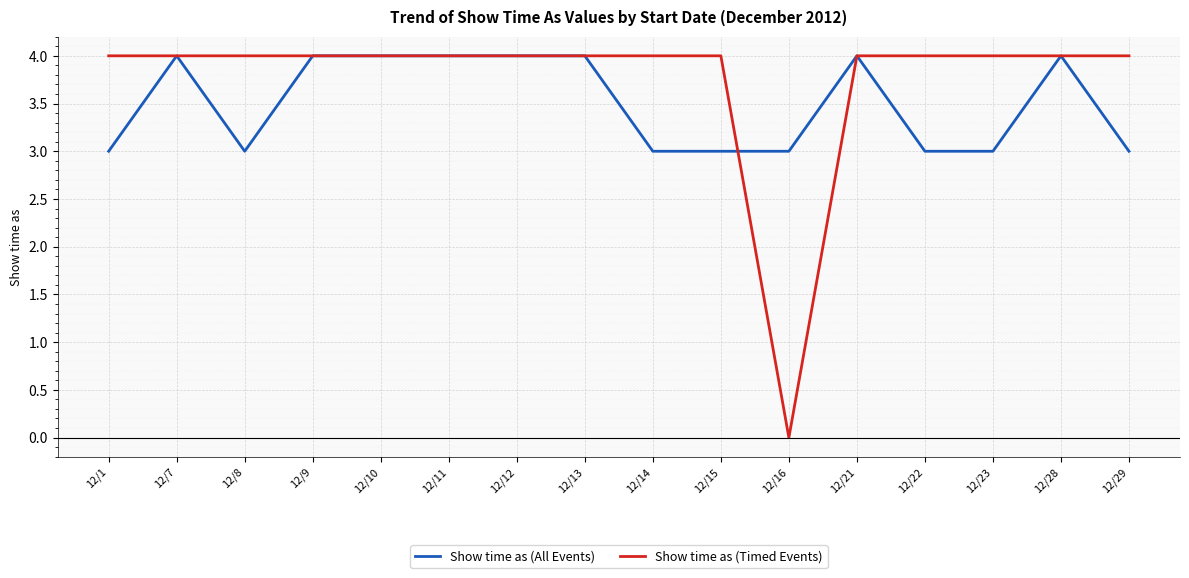

Rank the series by their average value, from highest to lowest.

Show time as (Timed Events), Show time as (All Events)